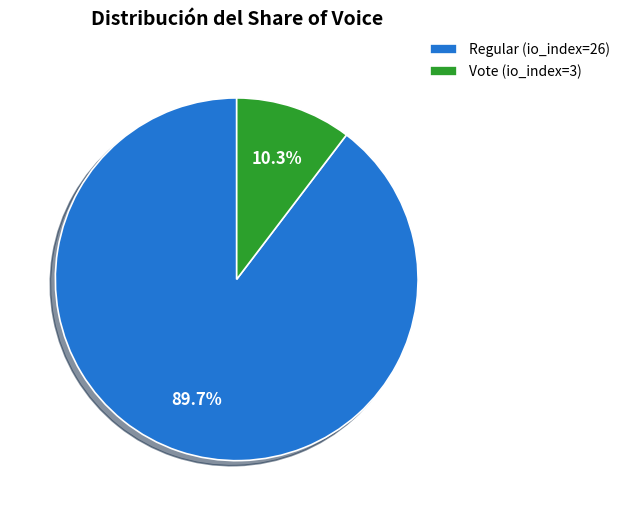

To the nearest percent, what percentage of the pie is Vote (io_index=3)?

10%